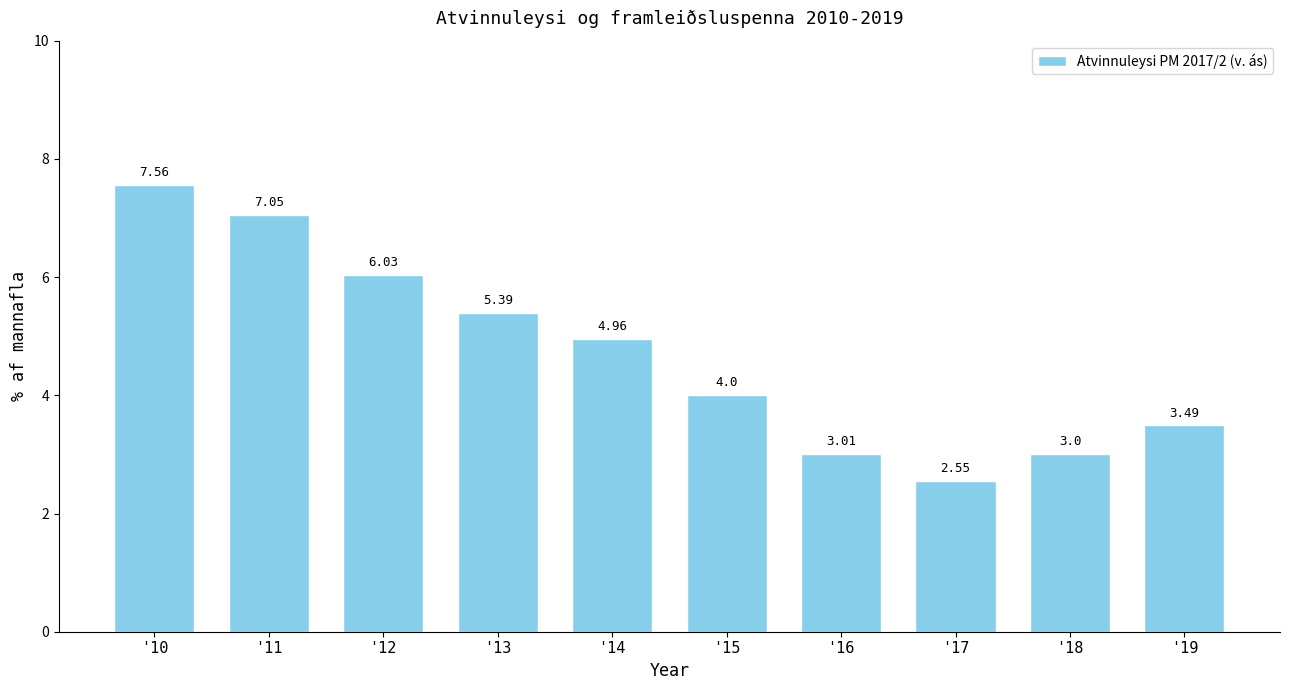

At which category does the chart reach its peak across all series?

'10